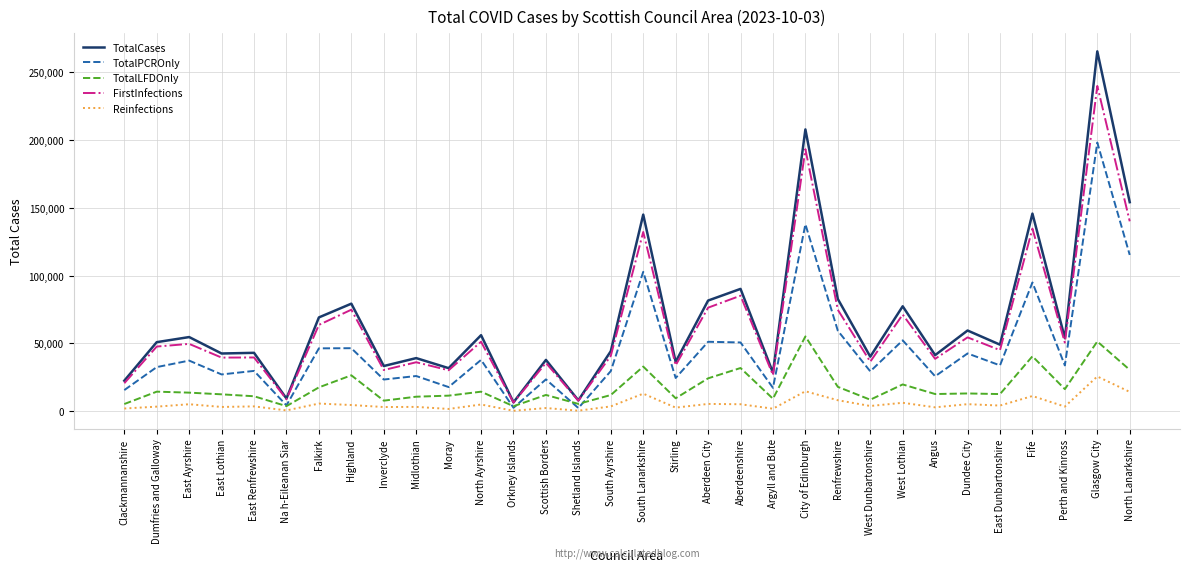

The TotalCases series shows 114694 at West Lothian. True or false?

False